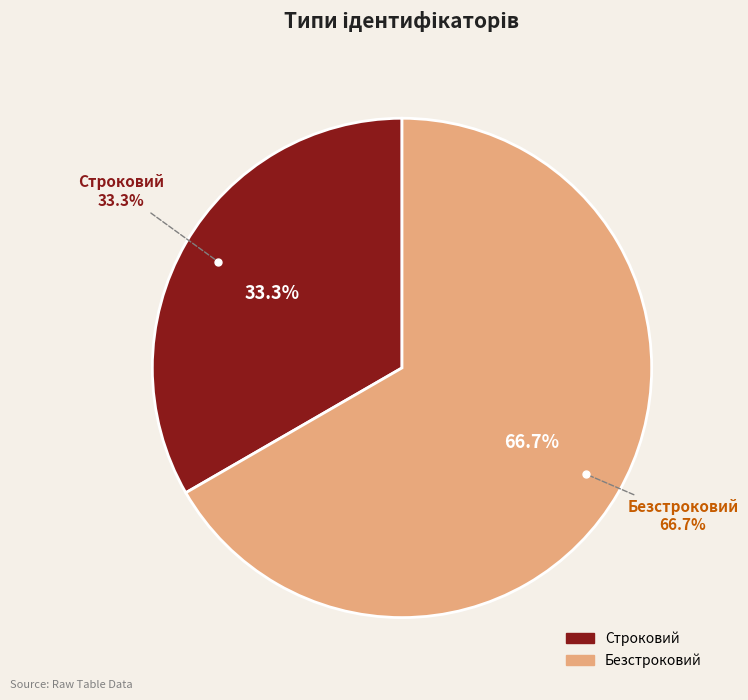

Which slice is the smallest?

Строковий